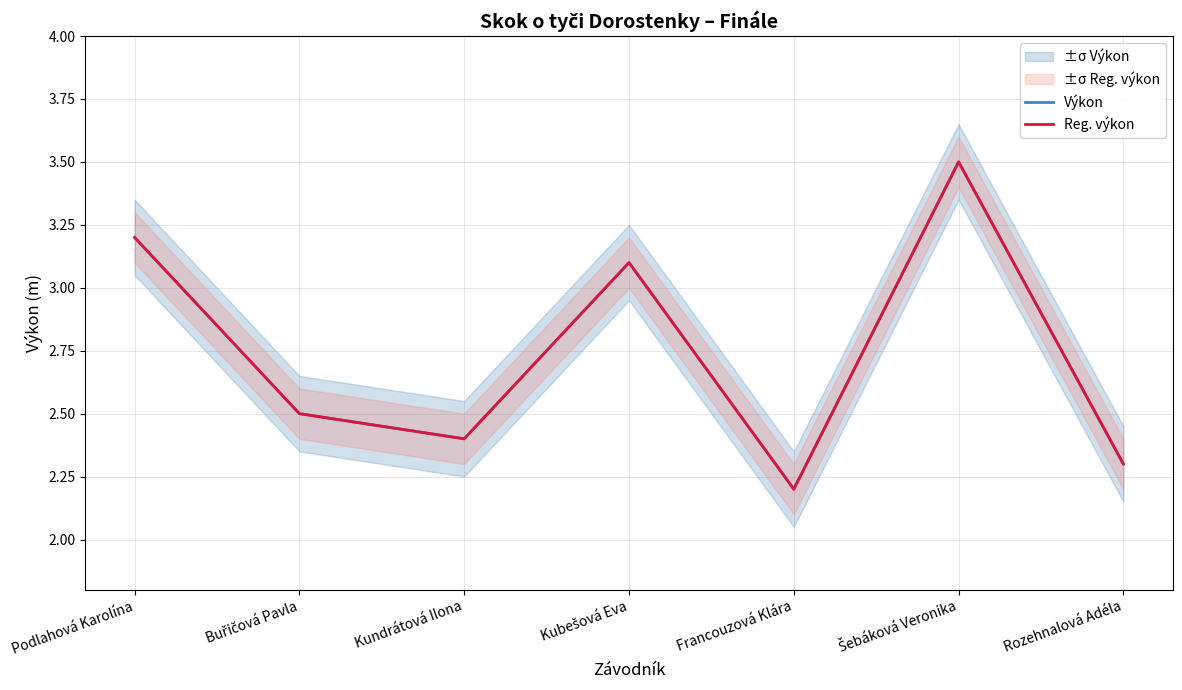

Is the value of Výkon at Kundrátová Ilona greater than the value of Reg. výkon at Buřičová Pavla?

No